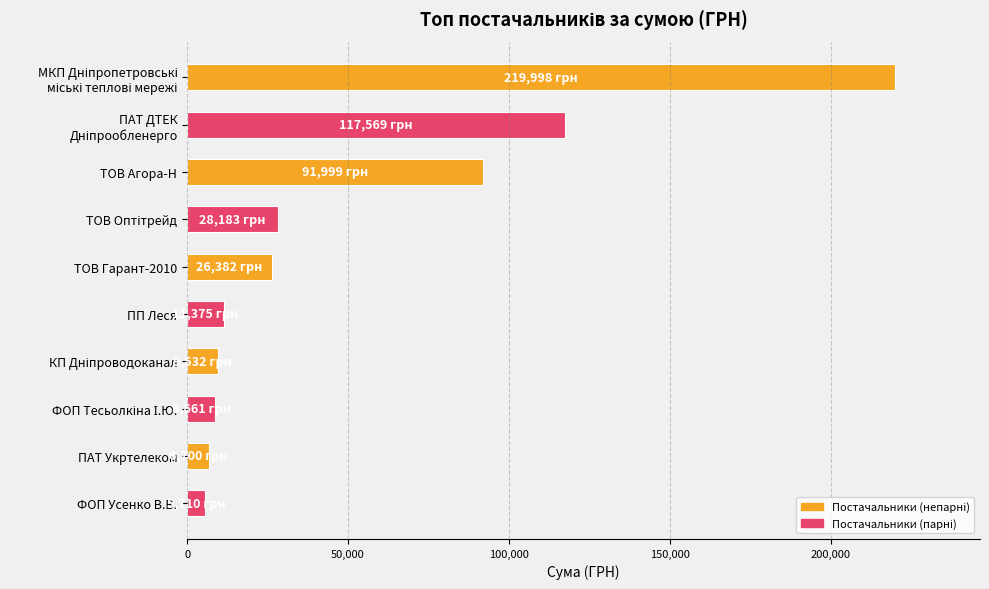

What is the sum of all values?

526108.0